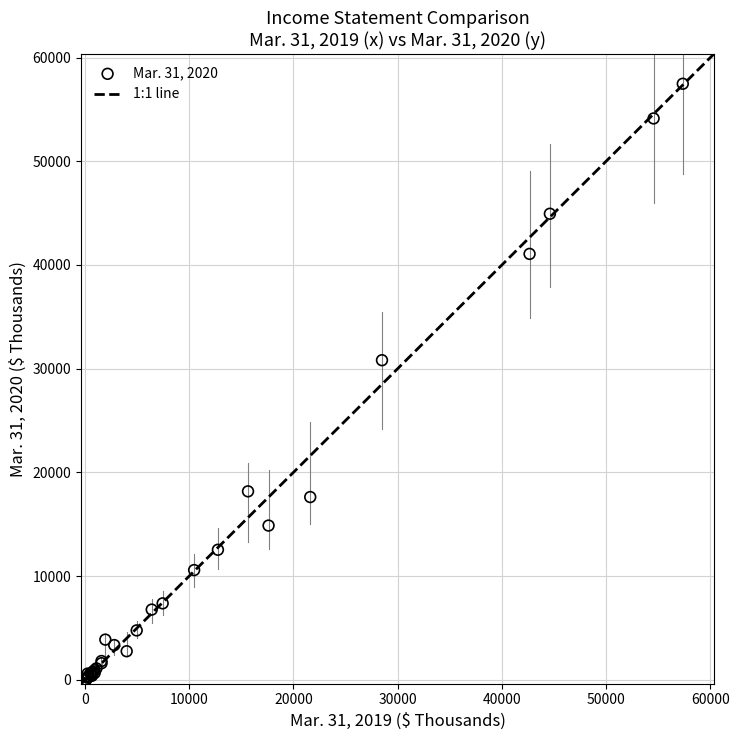

What Y value in the scatter plot is closest to 28533?

30815